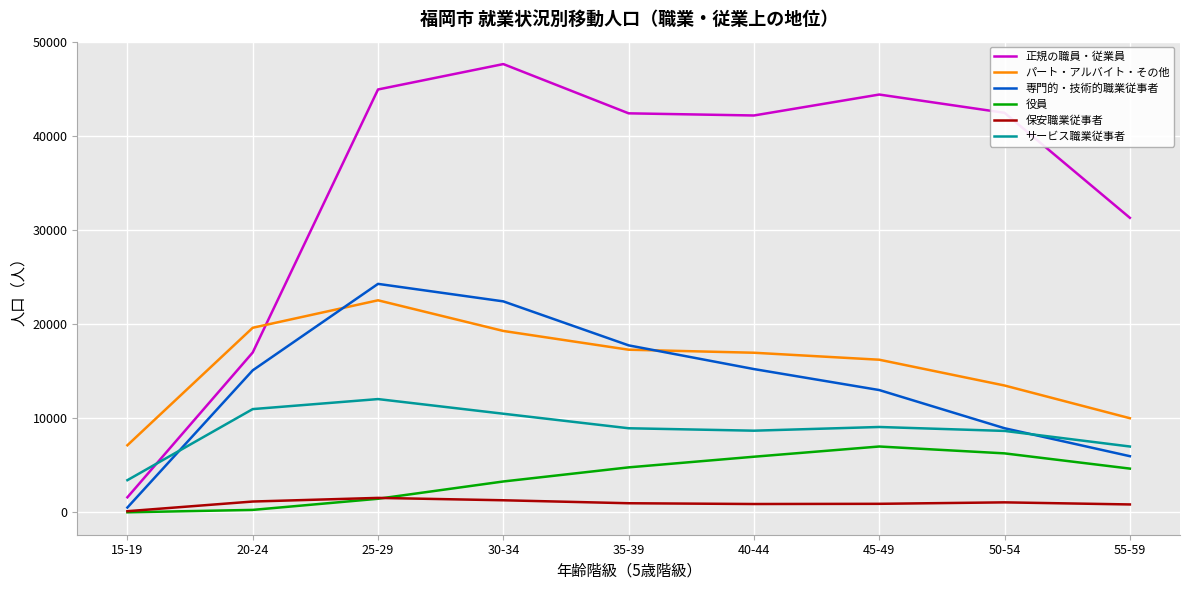

What is the approximate value of 正規の職員・従業員 at 25-29?

44954